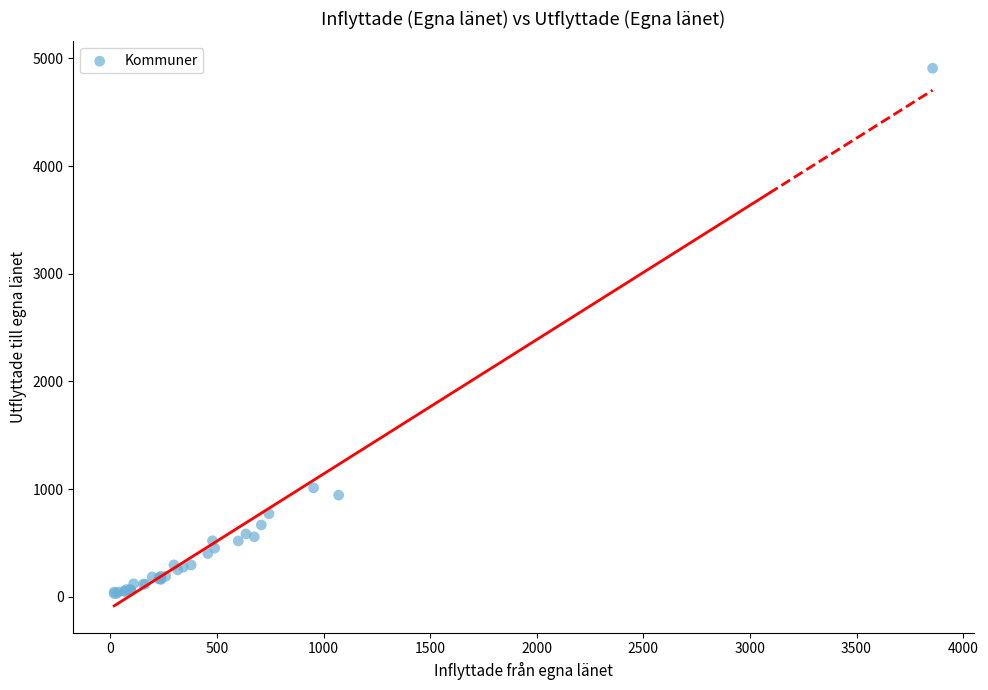

What Y value in the scatter plot is closest to 2469?

1011